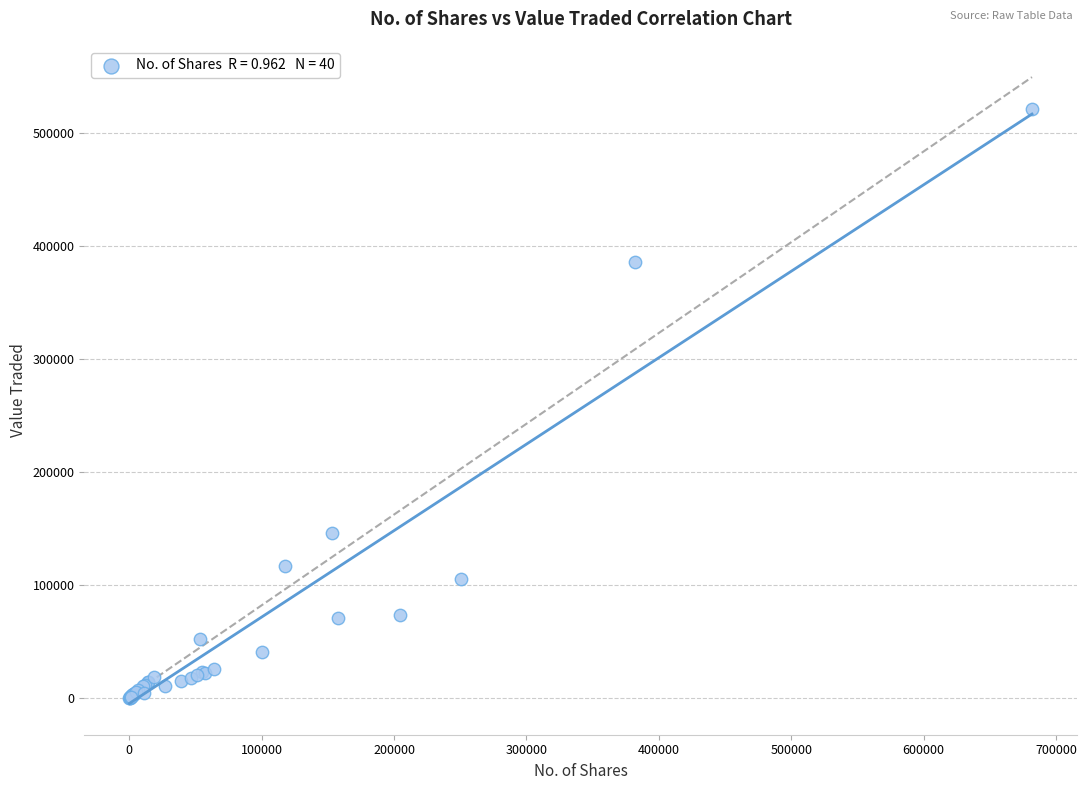

What Y value in the scatter plot is closest to 260496?

146192